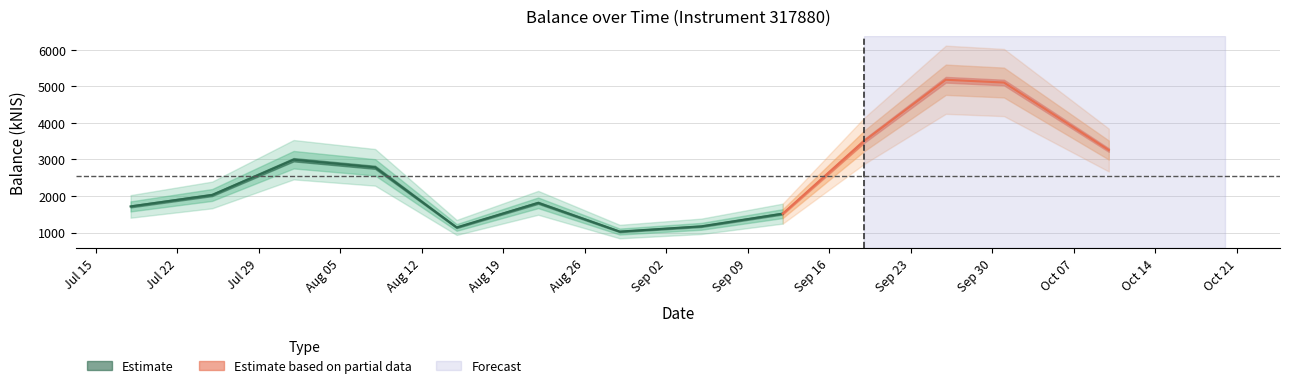

Where does the data first go above 2026?

2024-07-25